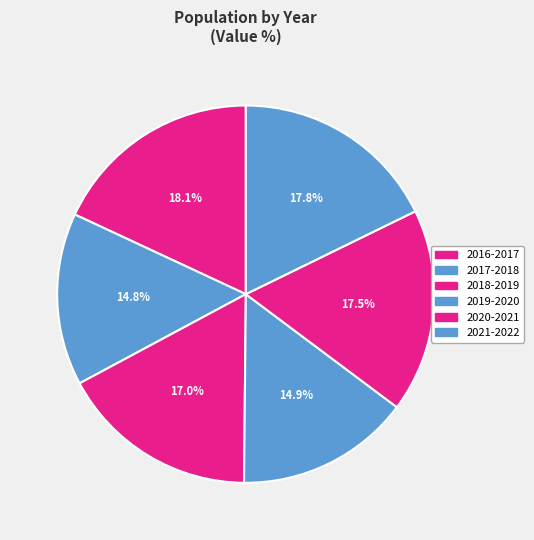

How many segments does this pie chart have?

6